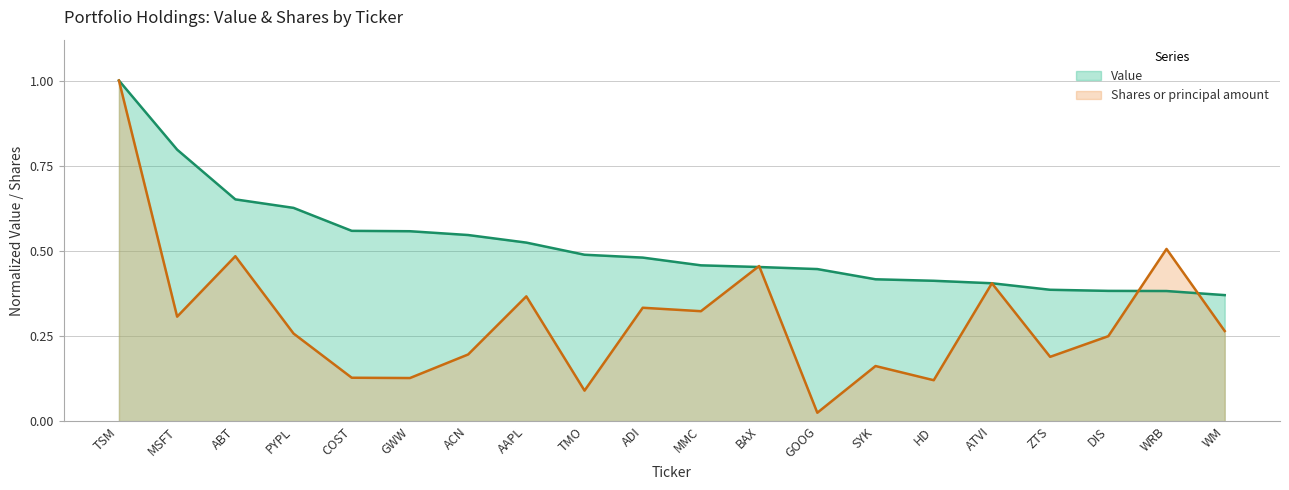

After their last crossing, which series has the higher values: Shares or principal amount or Value?

Value